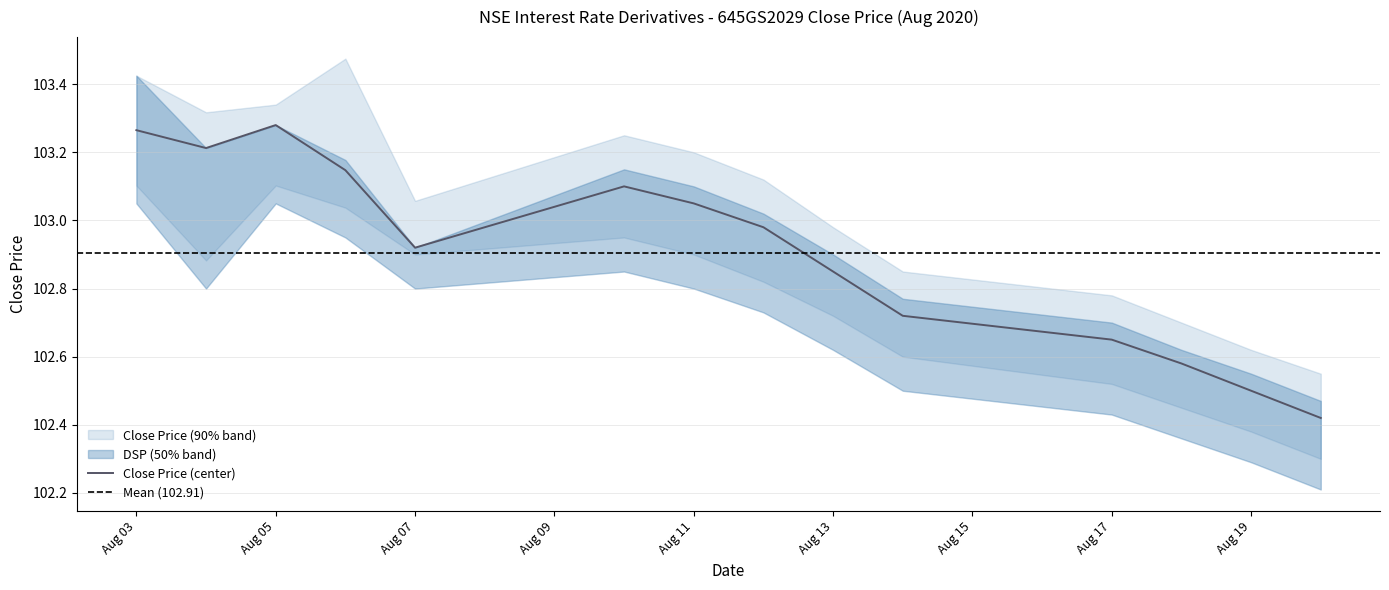

What is the minimum value shown in the chart?

102.2